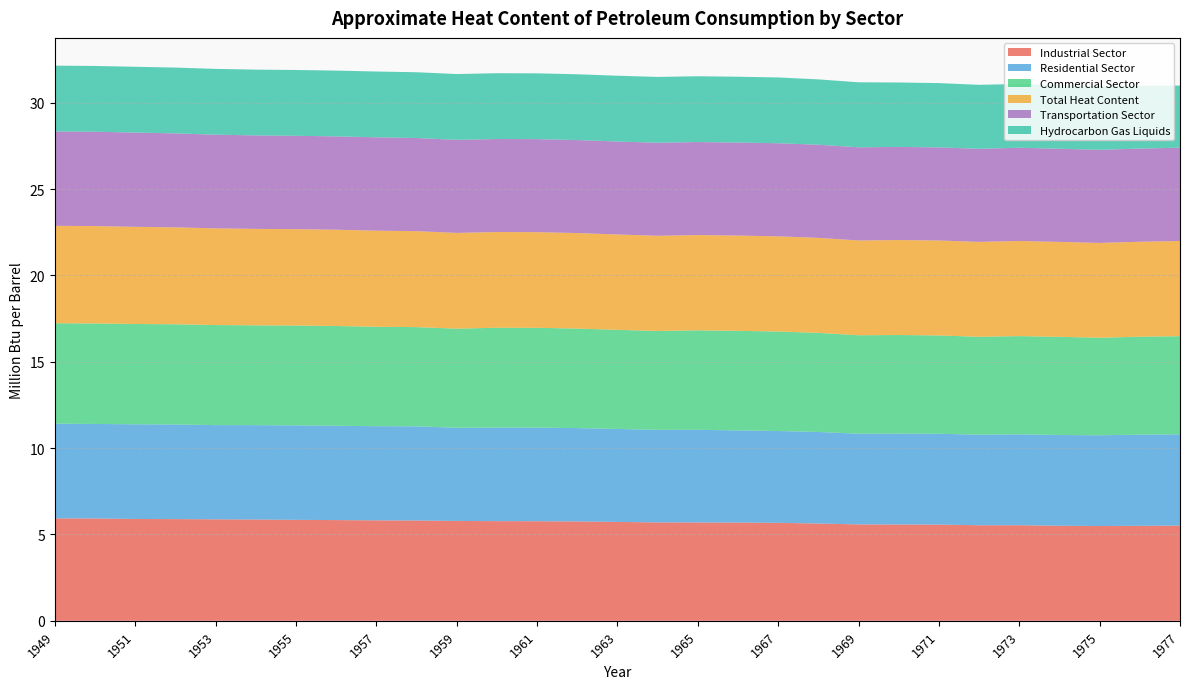

Reading left to right, what are all the values shown in this chart?

Industrial Sector: 1949=5.9	1950=5.9	1951=5.9	1952=5.9	1953=5.9	1954=5.9	1955=5.8	1956=5.8	1957=5.8	1958=5.8	1959=5.8	1960=5.8	1961=5.8	1962=5.8	1963=5.7	1964=5.7	1965=5.7	1966=5.7	1967=5.7	1968=5.6	1969=5.6	1970=5.6	1971=5.6	1972=5.5	1973=5.5	1974=5.5	1975=5.5	1976=5.5	1977=5.5
Residential Sector: 1949=5.5	1950=5.5	1951=5.5	1952=5.5	1953=5.5	1954=5.5	1955=5.5	1956=5.5	1957=5.5	1958=5.5	1959=5.4	1960=5.4	1961=5.4	1962=5.4	1963=5.4	1964=5.4	1965=5.4	1966=5.3	1967=5.3	1968=5.3	1969=5.3	1970=5.3	1971=5.3	1972=5.2	1973=5.3	1974=5.3	1975=5.3	1976=5.3	1977=5.3
Commercial Sector: 1949=5.8	1950=5.8	1951=5.8	1952=5.8	1953=5.8	1954=5.8	1955=5.8	1956=5.8	1957=5.8	1958=5.7	1959=5.7	1960=5.8	1961=5.8	1962=5.8	1963=5.7	1964=5.7	1965=5.8	1966=5.8	1967=5.8	1968=5.7	1969=5.7	1970=5.7	1971=5.7	1972=5.7	1973=5.7	1974=5.7	1975=5.6	1976=5.7	1977=5.7
Total Heat Content: 1949=5.6	1950=5.6	1951=5.6	1952=5.6	1953=5.6	1954=5.6	1955=5.6	1956=5.6	1957=5.6	1958=5.6	1959=5.5	1960=5.5	1961=5.5	1962=5.5	1963=5.5	1964=5.5	1965=5.5	1966=5.5	1967=5.5	1968=5.5	1969=5.5	1970=5.5	1971=5.5	1972=5.5	1973=5.5	1974=5.5	1975=5.5	1976=5.5	1977=5.5
Transportation Sector: 1949=5.5	1950=5.5	1951=5.5	1952=5.4	1953=5.4	1954=5.4	1955=5.4	1956=5.4	1957=5.4	1958=5.4	1959=5.4	1960=5.4	1961=5.4	1962=5.4	1963=5.4	1964=5.4	1965=5.4	1966=5.4	1967=5.4	1968=5.4	1969=5.4	1970=5.4	1971=5.4	1972=5.4	1973=5.4	1974=5.4	1975=5.4	1976=5.4	1977=5.4
Hydrocarbon Gas Liquids: 1949=3.8	1950=3.8	1951=3.8	1952=3.8	1953=3.8	1954=3.8	1955=3.8	1956=3.8	1957=3.8	1958=3.8	1959=3.8	1960=3.8	1961=3.8	1962=3.8	1963=3.8	1964=3.8	1965=3.8	1966=3.8	1967=3.8	1968=3.8	1969=3.8	1970=3.7	1971=3.7	1972=3.7	1973=3.7	1974=3.7	1975=3.7	1976=3.6	1977=3.6